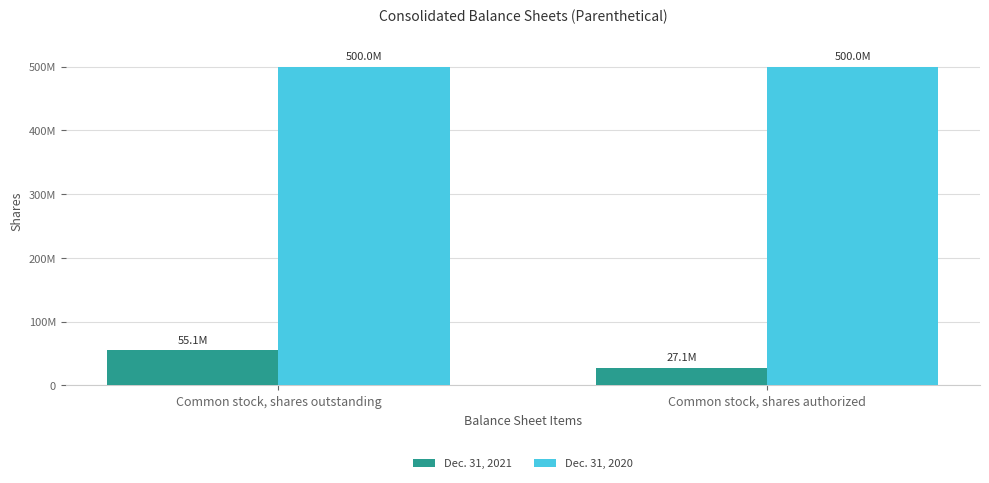

What are all the series names shown in the legend?

Dec. 31, 2021, Dec. 31, 2020